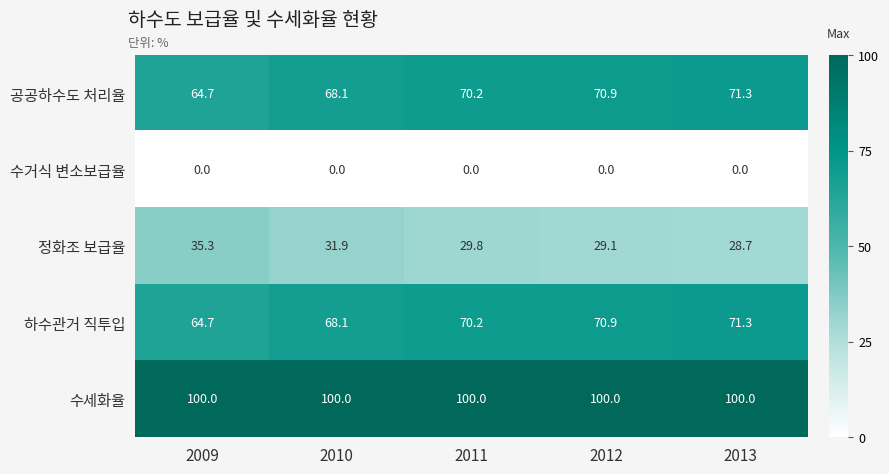

At which label is 공공하수도 처리율 closest to 68?

2010